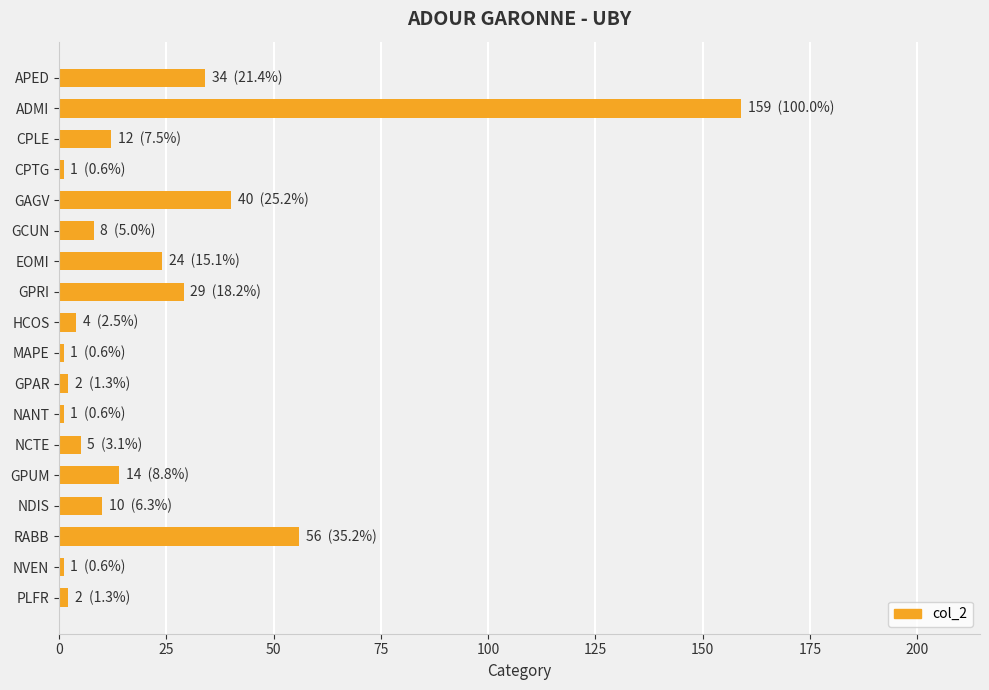

Reading top to bottom, list all the values displayed in this chart.

34	159	12	1	40	8	24	29	4	1	2	1	5	14	10	56	1	2